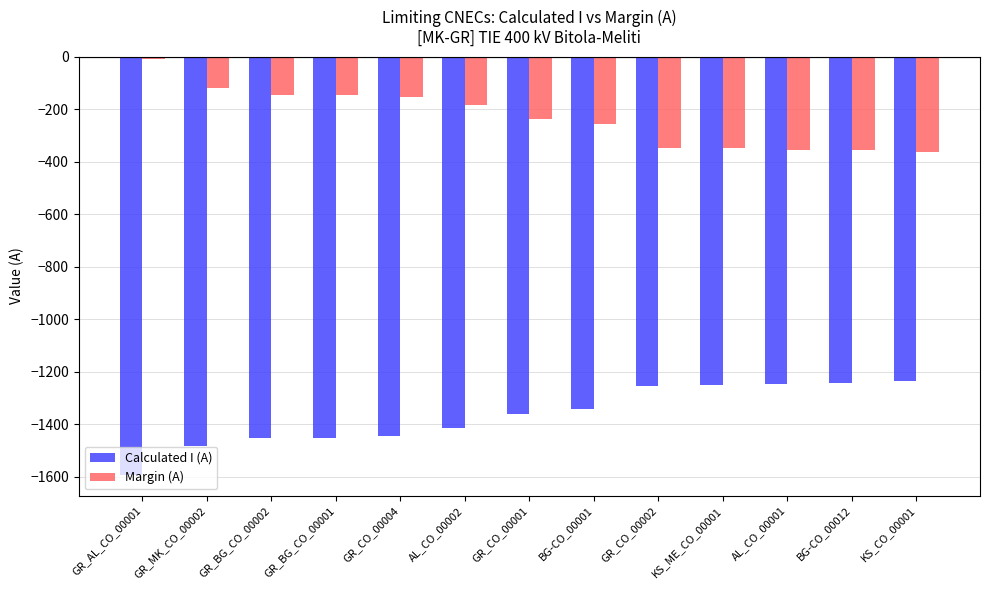

Rank the series by their maximum value, from lowest to highest.

Calculated I (A), Margin (A)